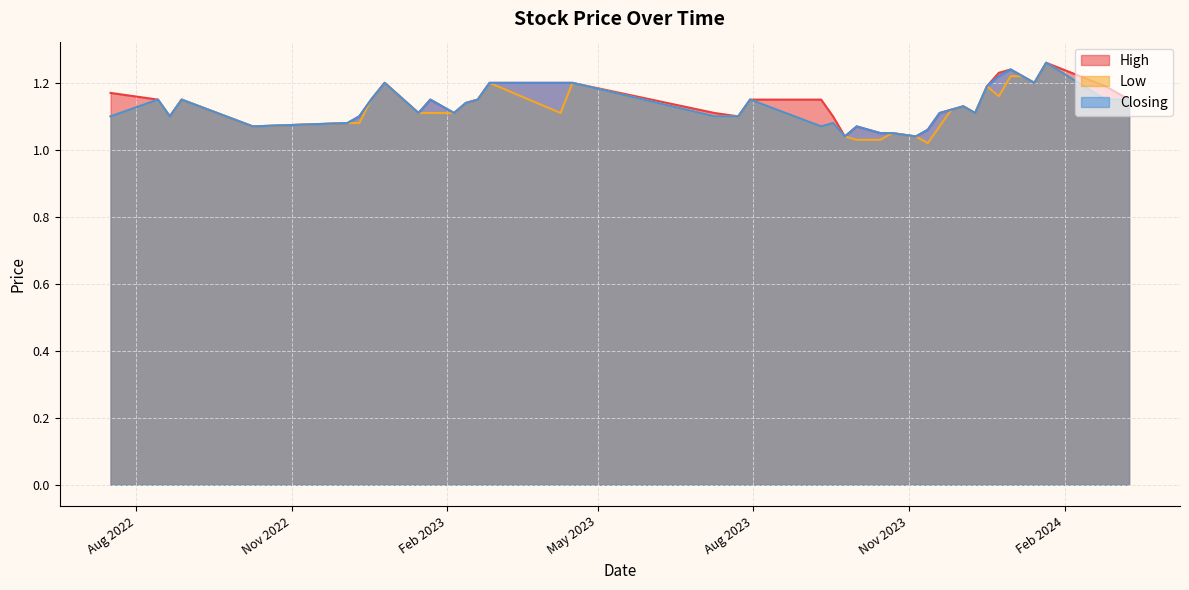

What is the difference between the Low values at 21/08/2022 and 12/11/2023?

0.1